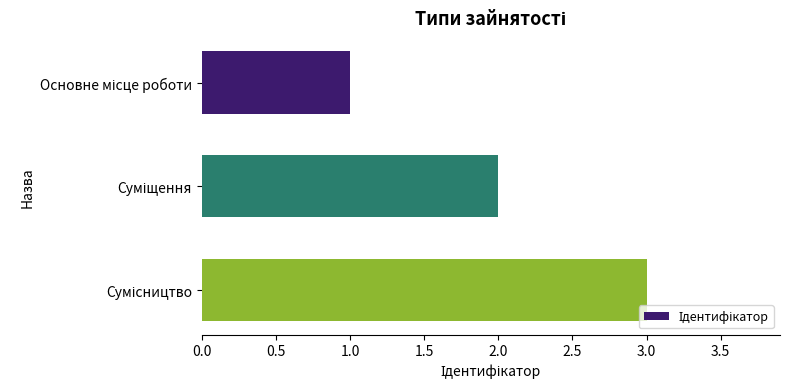

What is the minimum value shown in the chart?

1